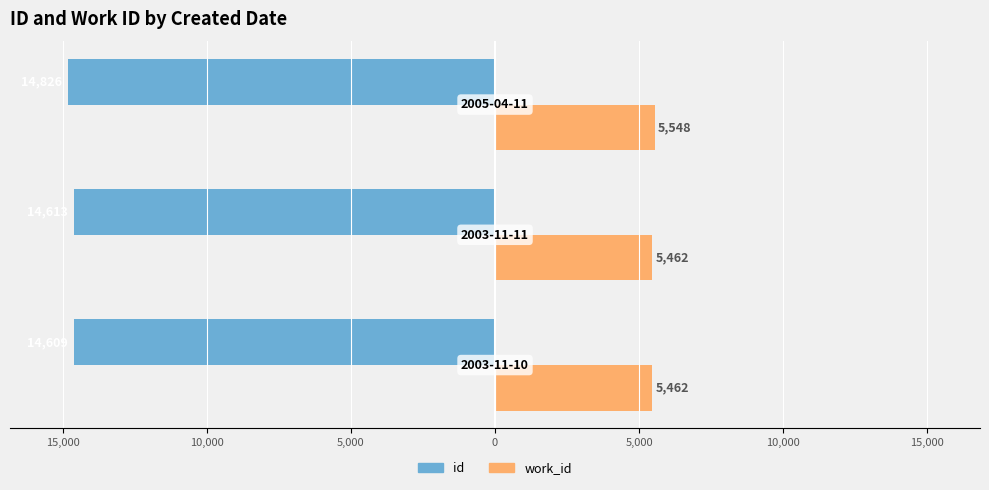

What is the value of the work_id bar at the 1st from the left?

5462